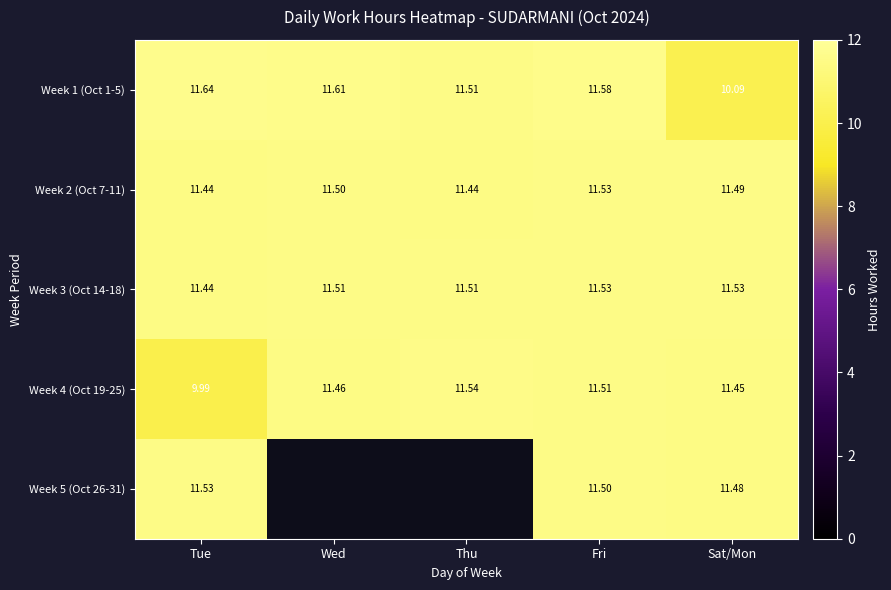

At which label does Week 4 (Oct 19-25) first exceed 11?

Wed